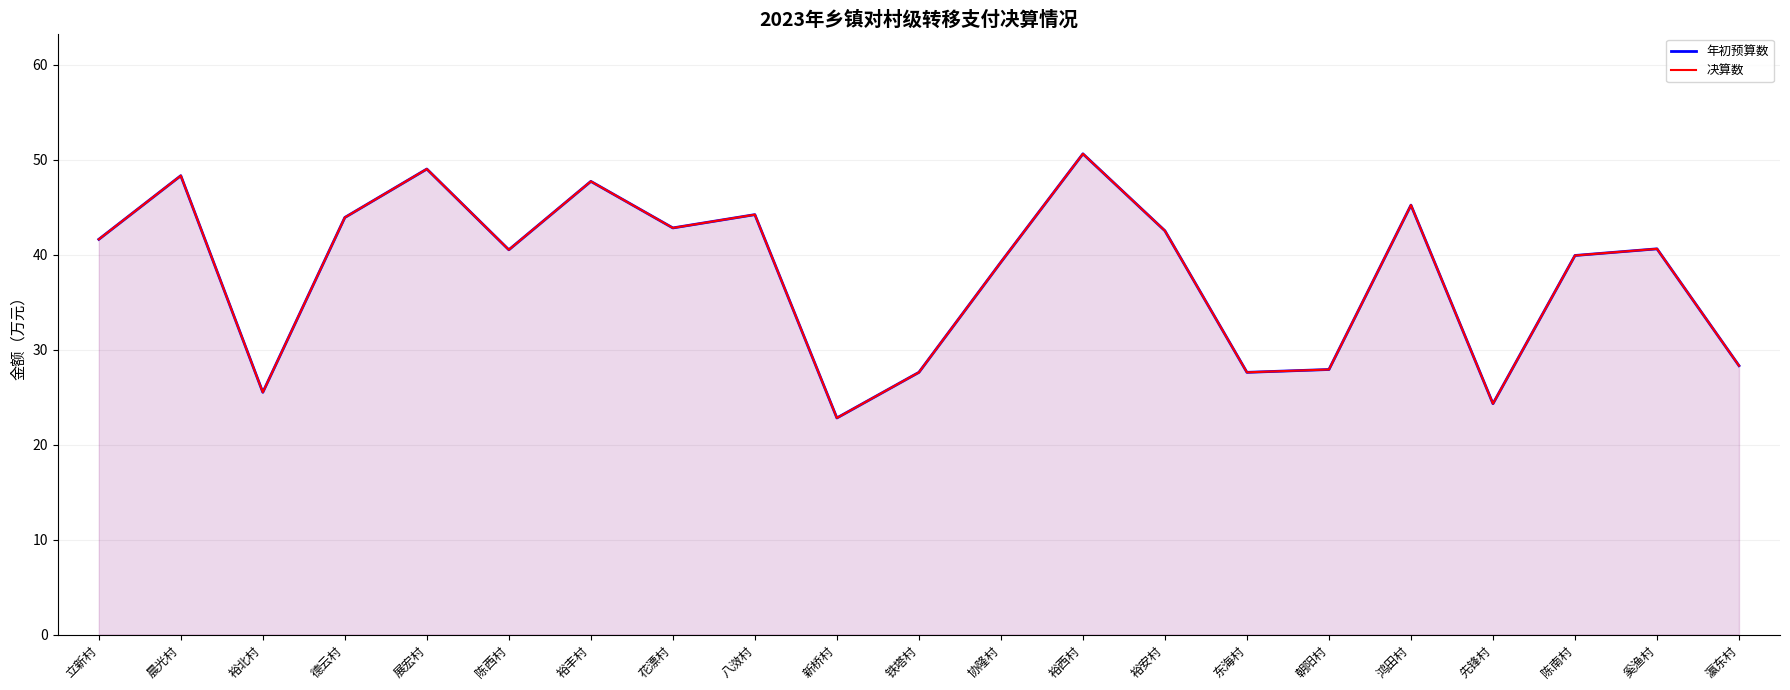

How many data points does each series have?

21